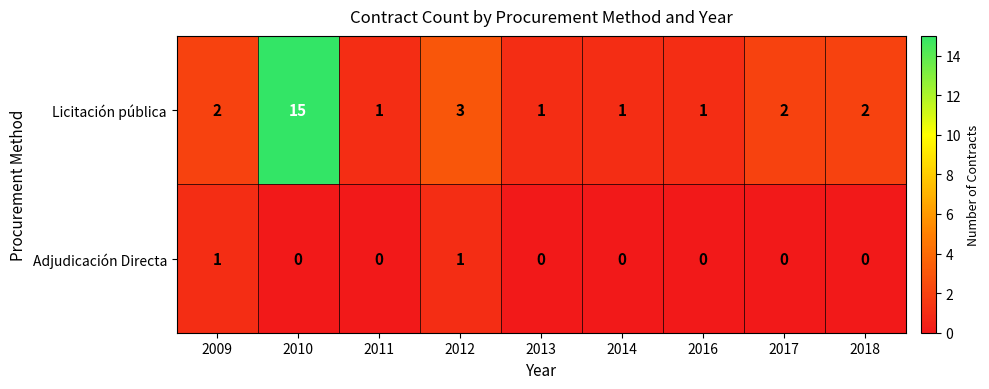

The Licitación pública series shows 1 at 2013. True or false?

True